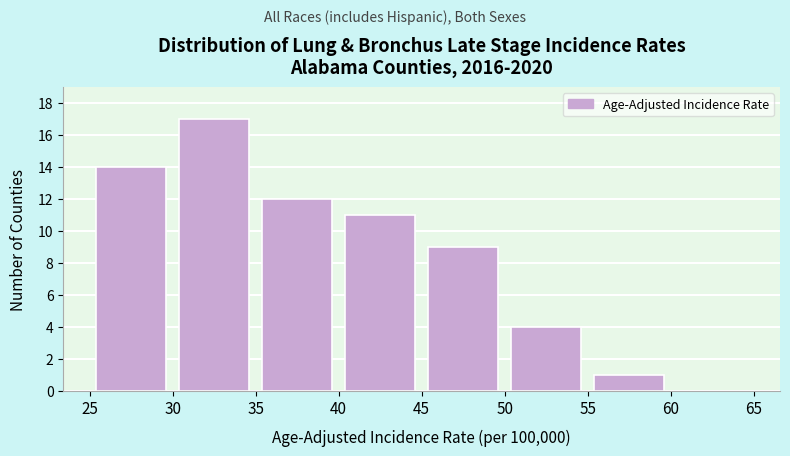

Reading left to right, list every bar in this chart as the range it spans on the x-axis followed by its height. The values are not printed on the chart, so give them approximately, as read against the axis.

25 to 30: 14
30 to 35: 17
35 to 40: 12
40 to 45: 11
45 to 50: 9
50 to 55: 4
55 to 60: 1
60 to 65: 0